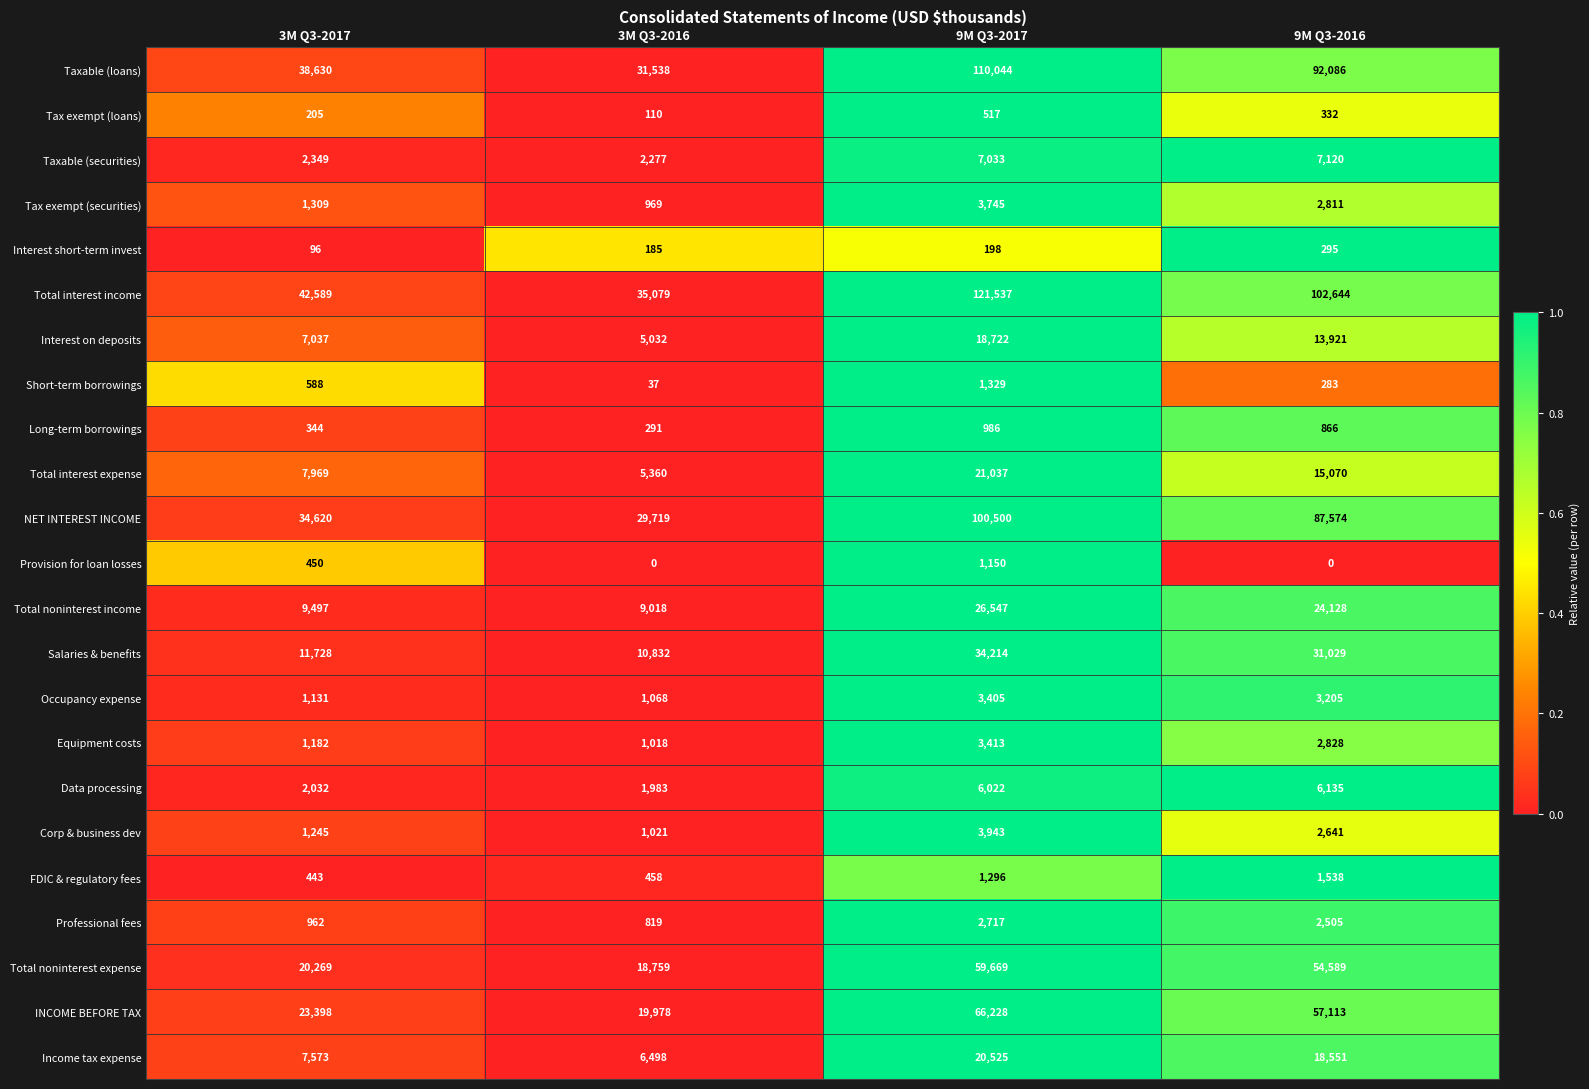

What is the spread (max minus min) of values at 9M Q3-2016?

102644